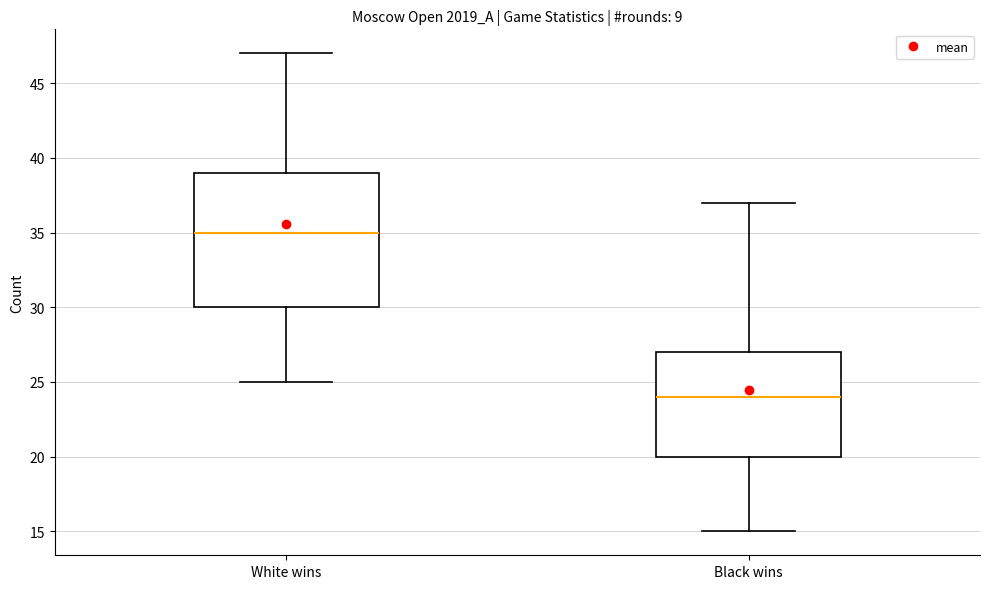

Which box has the highest median line?

White wins